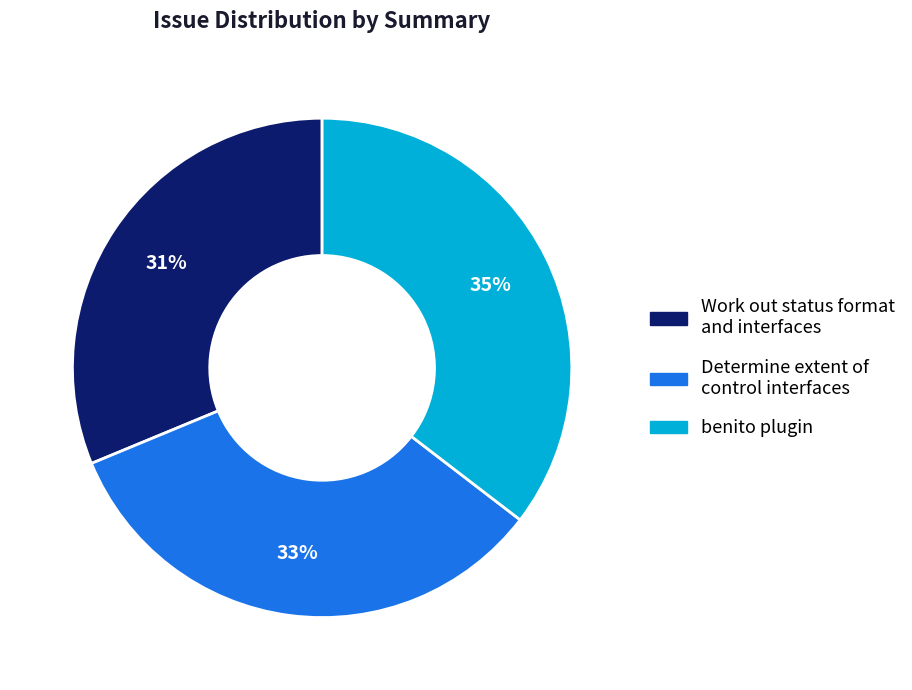

Is there any slice that represents more than half of the pie?

No